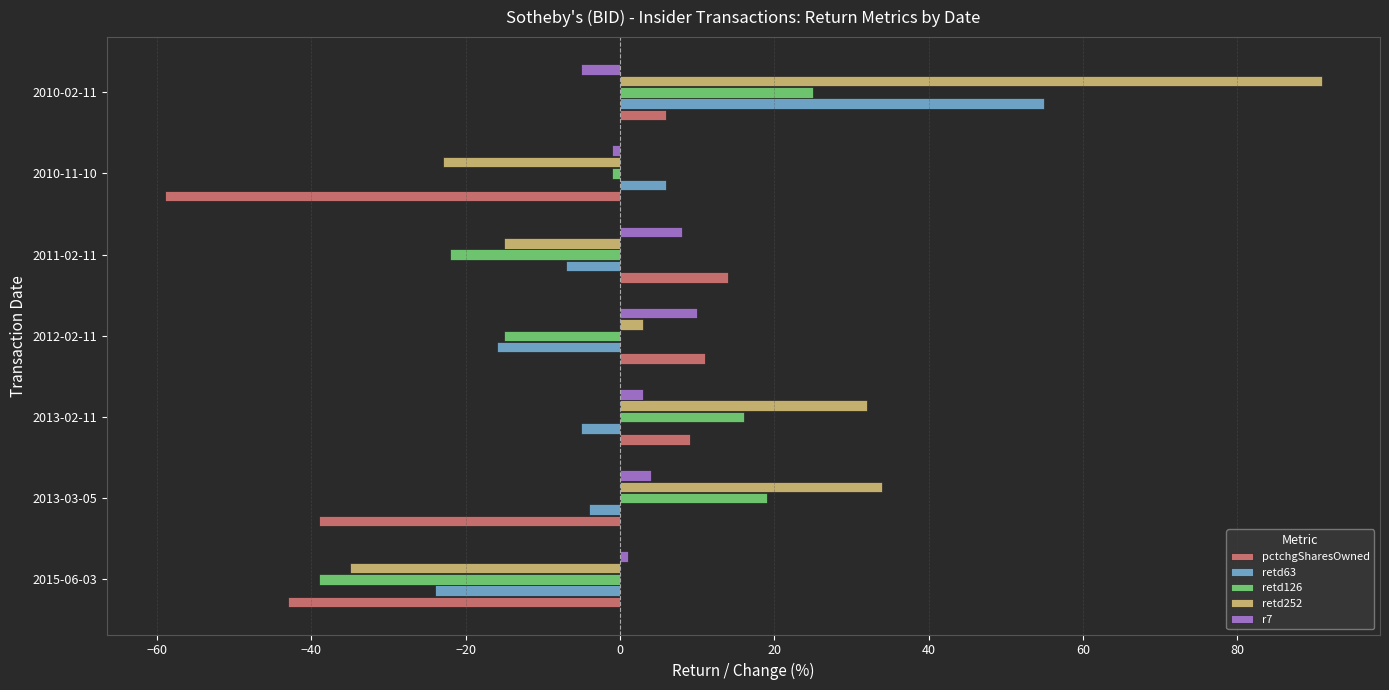

True or false: retd252 has a value of 91 at 2010-02-11.

True